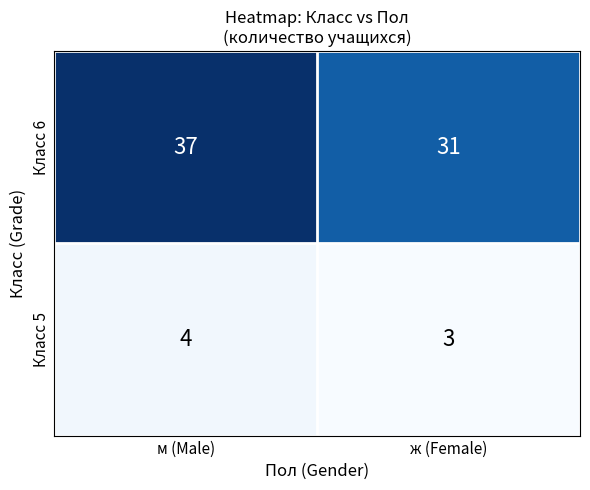

Which category has the highest value across all series?

м (Male)